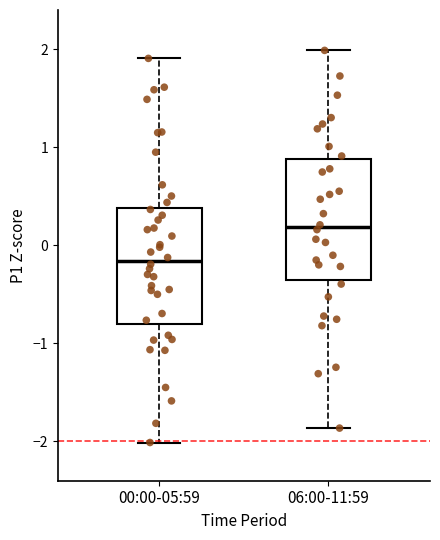

Reading left to right, transcribe this box plot: for each box, give where its median line is, the range the box spans, and where its two whiskers end, as read against the y-axis. The values are not printed on the chart, so give them approximately, as read against the axis.

00:00-05:59: median -0.2, box -0.8 to 0.4, whiskers -2.0 to 1.9
06:00-11:59: median 0.2, box -0.3 to 0.9, whiskers -1.9 to 2.0